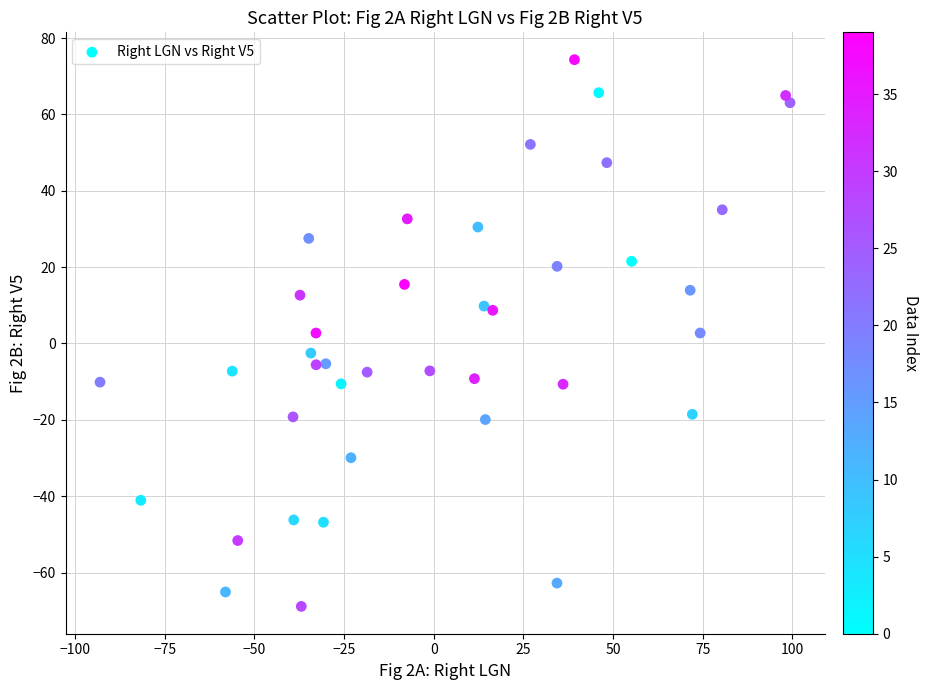

What is the range of Y values (max minus min)?

143.2